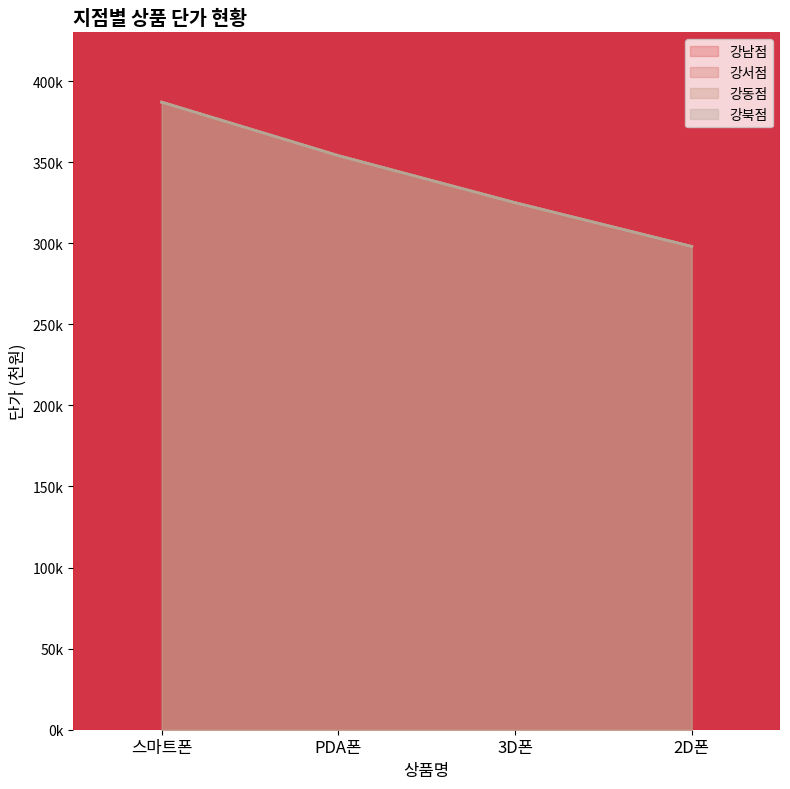

What is the value of the 강동점 point at the 4th from the left?

298